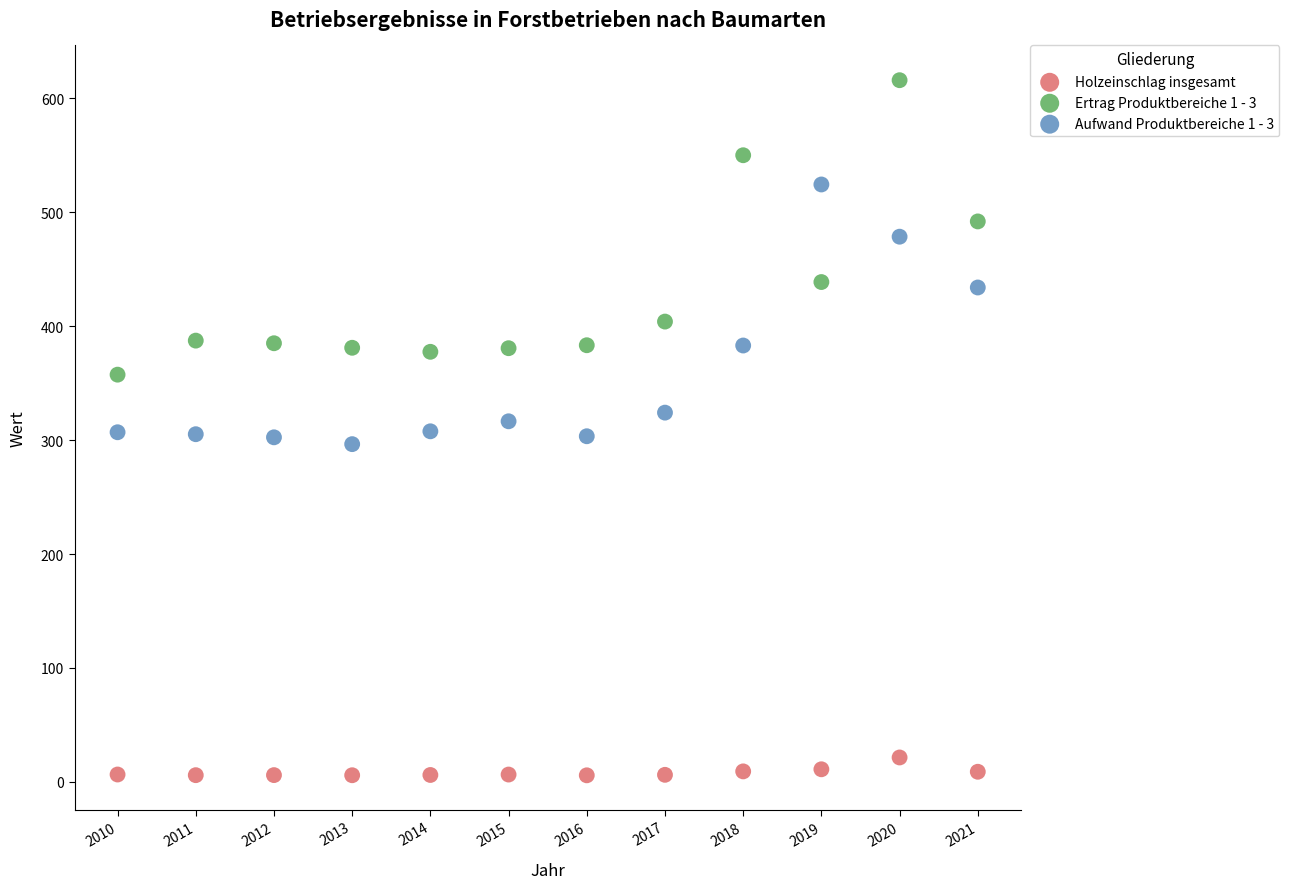

Which series contains the lowest Y value?

Holzeinschlag insgesamt